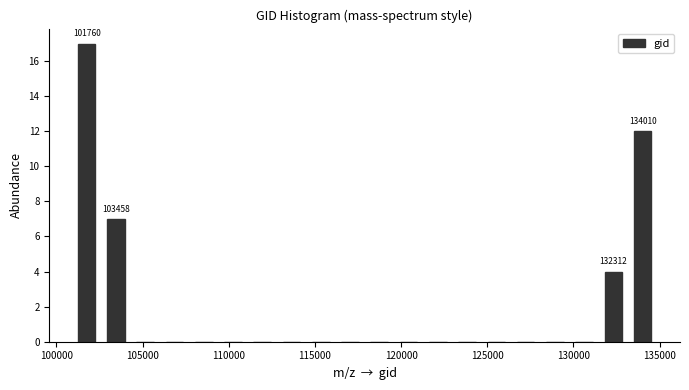

Around what value on the x-axis is the tallest bar? Give the approximate position of its centre, as read against the axis.

102000